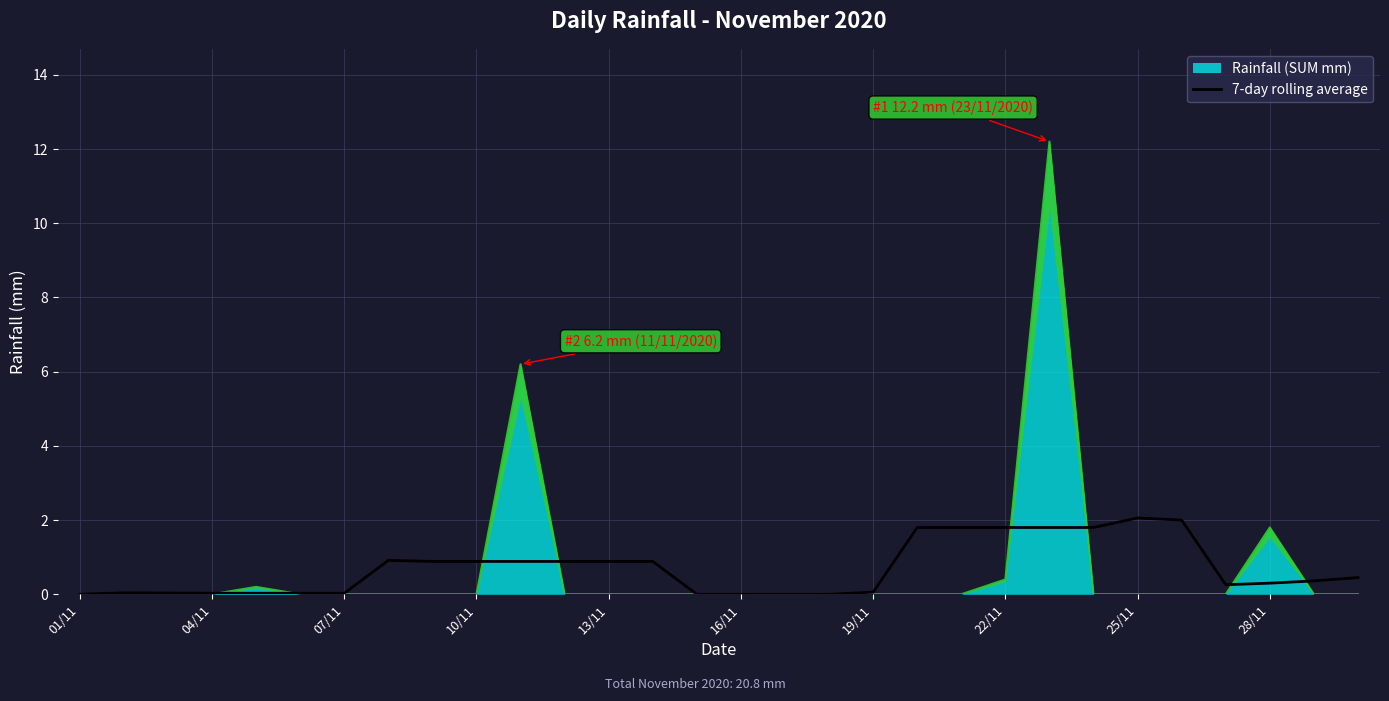

The chart shows a value of 0.0 at 16/11. True or false?

True